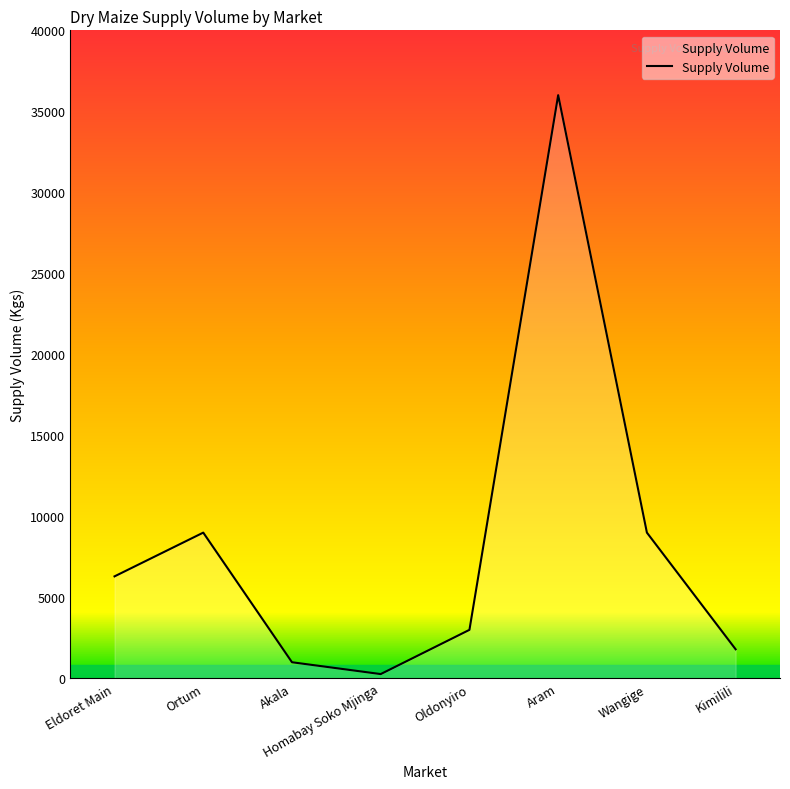

What is the difference between the maximum and minimum values?

35730